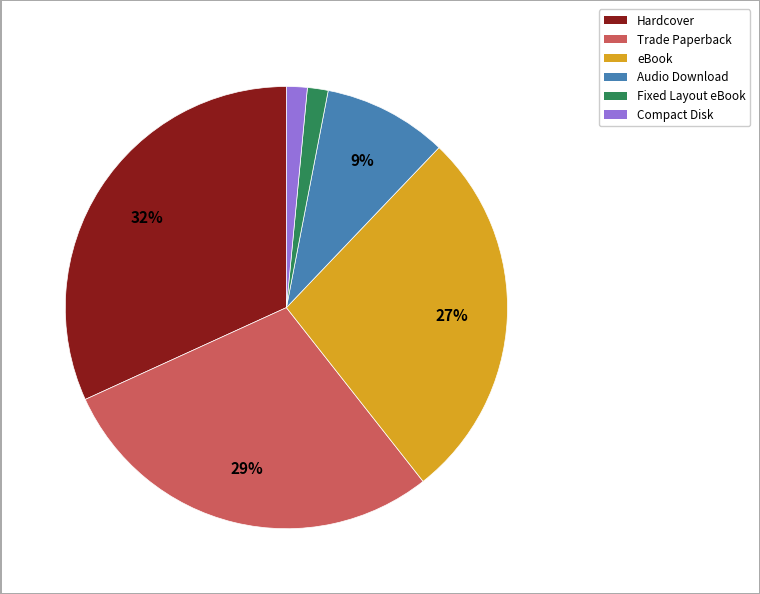

Which slice is the largest?

Hardcover